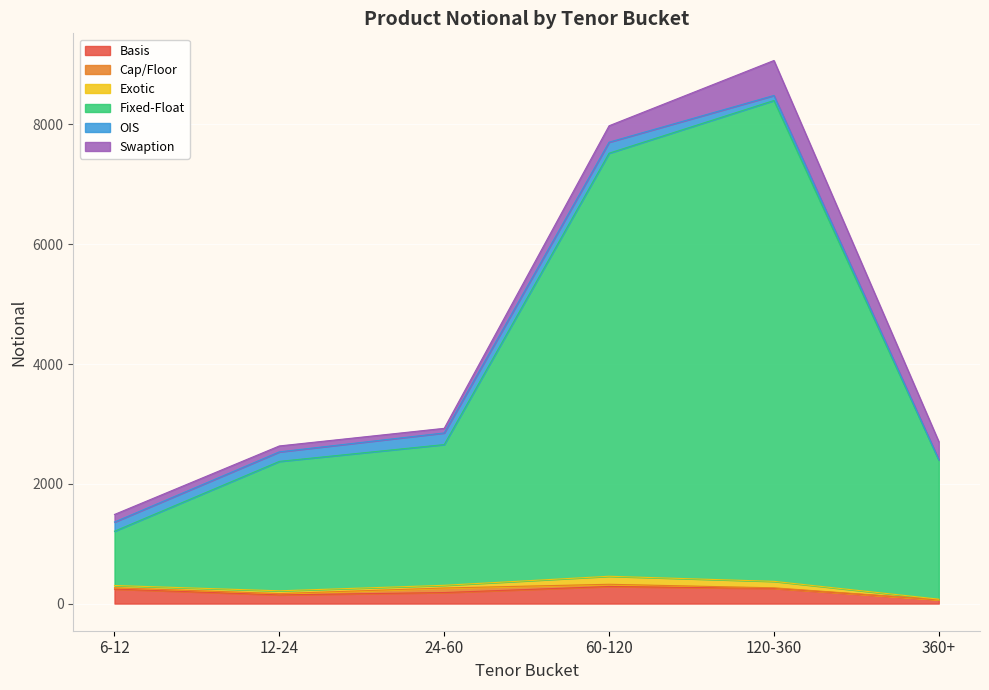

At how many categories does at least one series exceed 1912?

5